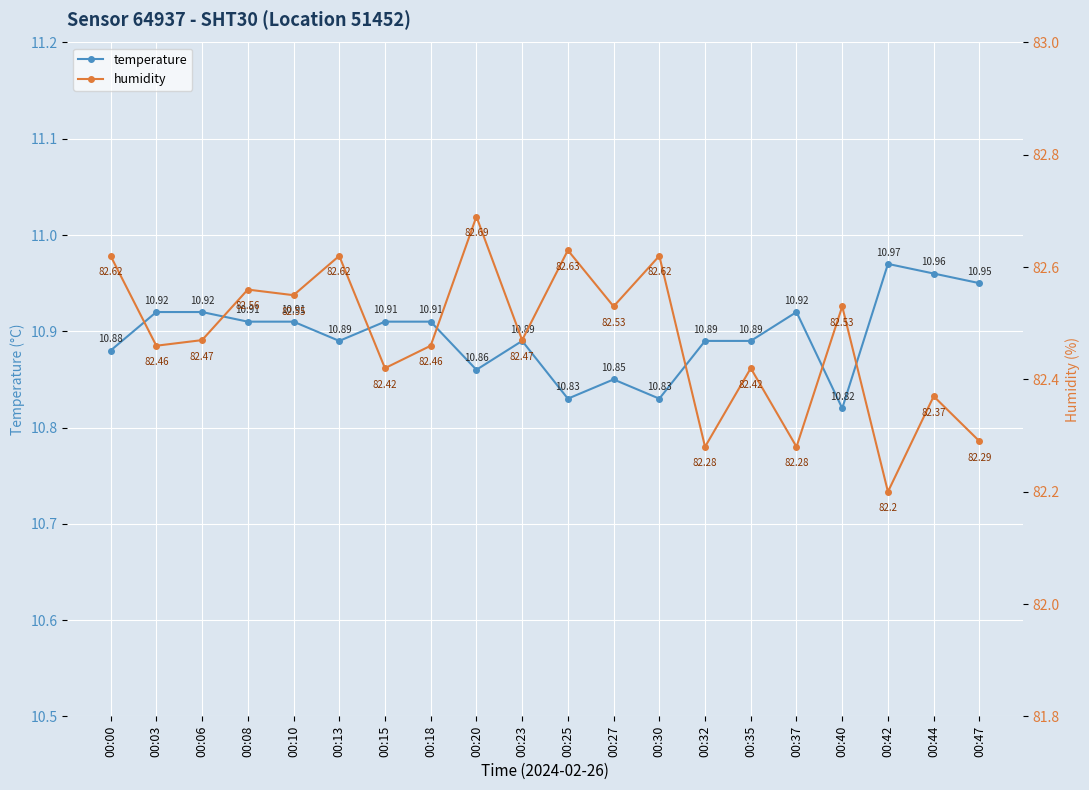

Reading left to right, transcribe all the data shown in this chart.

temperature: 10.9	10.9	10.9	10.9	10.9	10.9	10.9	10.9	10.9	10.9	10.8	10.8	10.8	10.9	10.9	10.9	10.8	11.0	11.0	10.9
humidity: 82.6	82.5	82.5	82.6	82.5	82.6	82.4	82.5	82.7	82.5	82.6	82.5	82.6	82.3	82.4	82.3	82.5	82.2	82.4	82.3